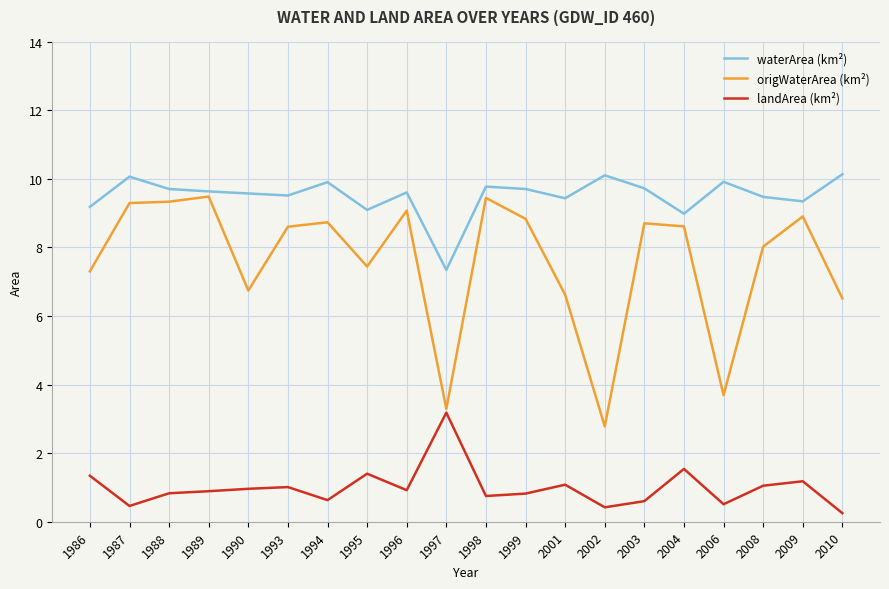

Rank the series by their maximum value, from lowest to highest.

landArea (km²), origWaterArea (km²), waterArea (km²)